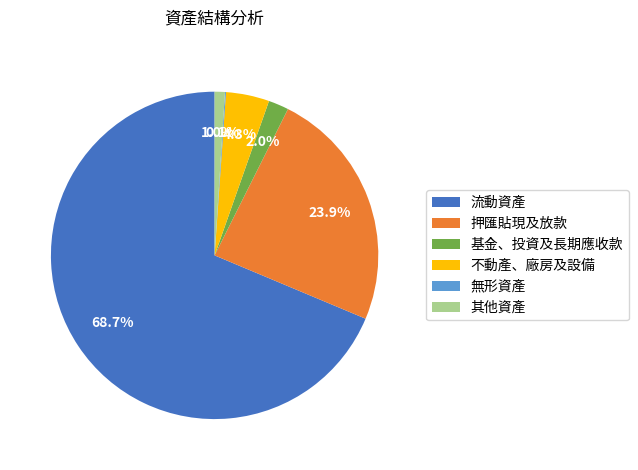

True or false: 基金、投資及長期應收款 accounts for 2% of the total.

True